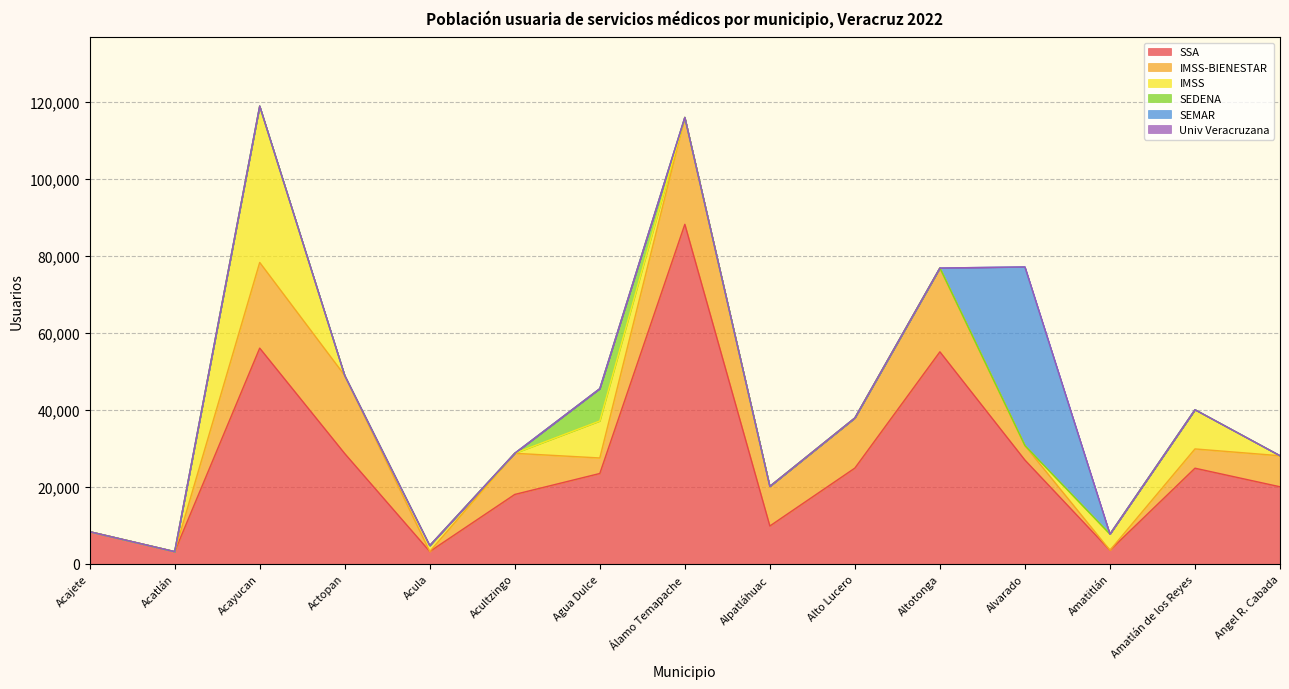

What is the label of the 9th point from the right?

Agua Dulce